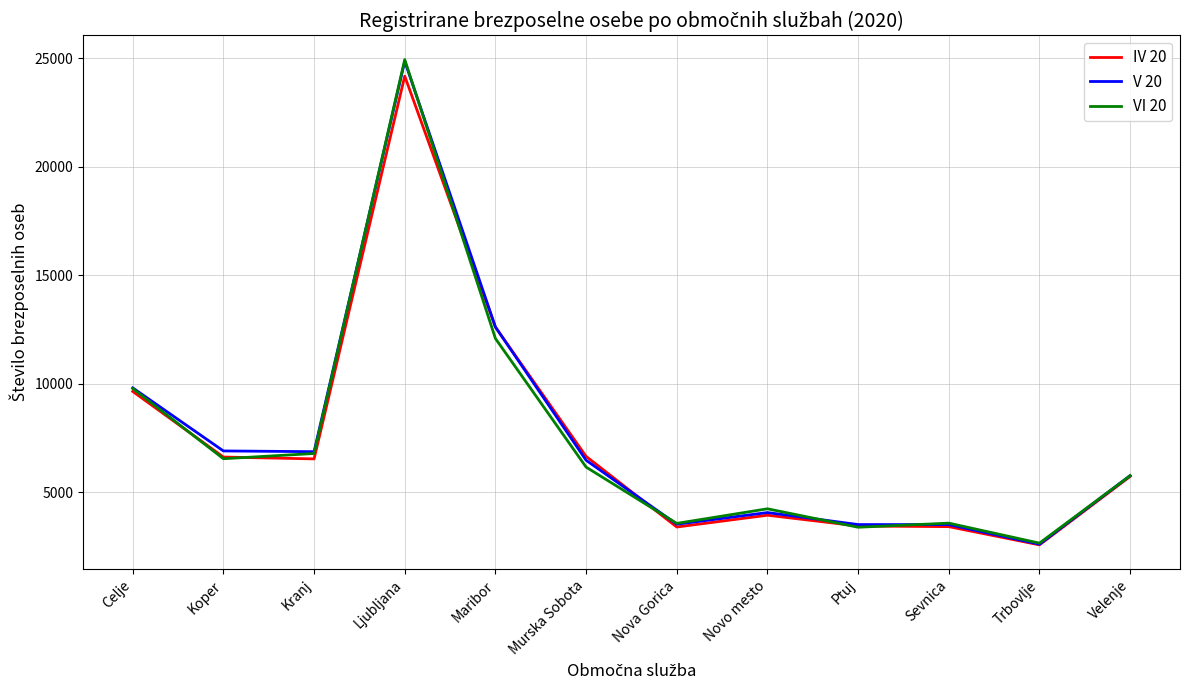

The VI 20 series shows 3612 at Koper. True or false?

False